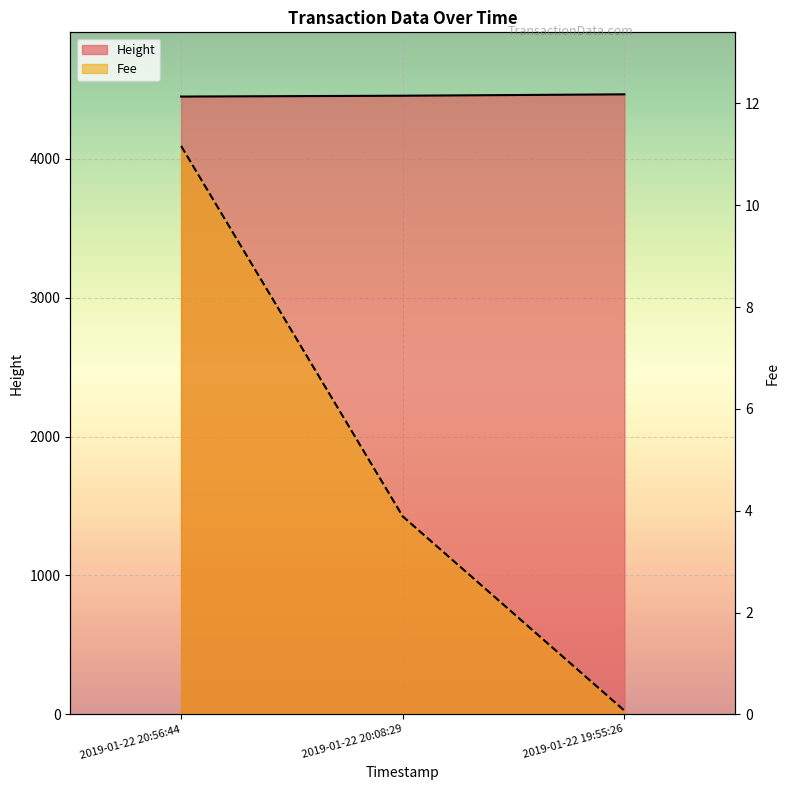

What is the total value across all series at 2019-01-22 20:56:44?

4460.2